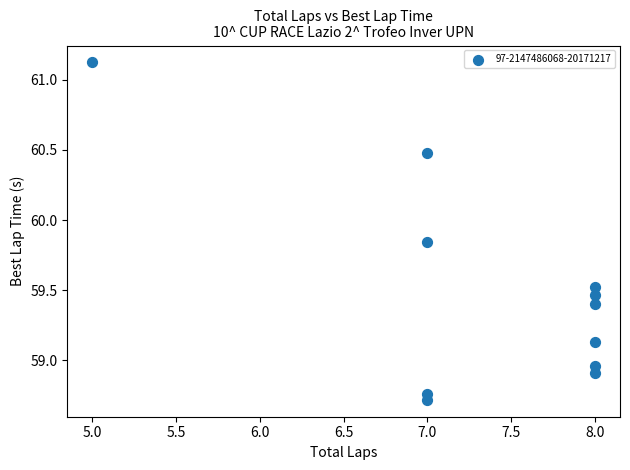

What is the range of Y values (max minus min)?

2.4